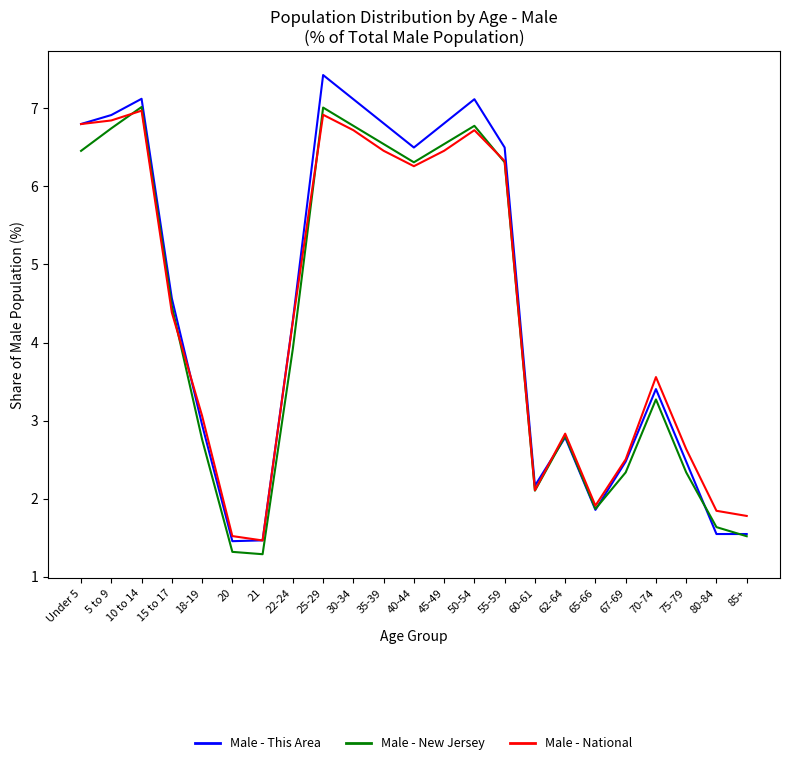

At which label does Male - This Area reach its peak?

25-29